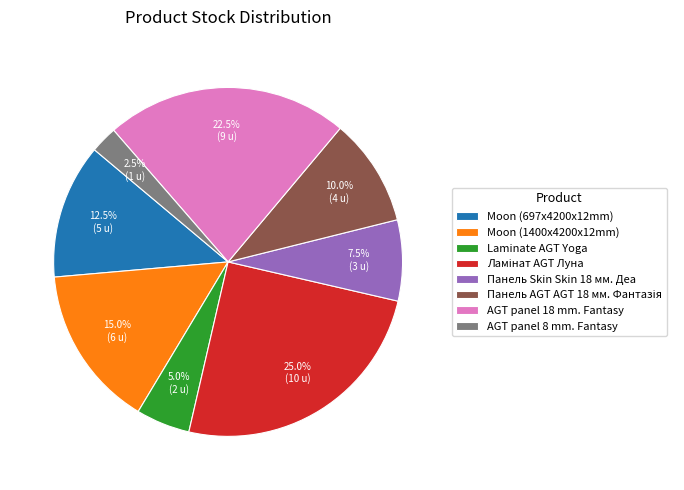

What is the smallest slice in the pie chart?

AGT panel 8 mm. Fantasy